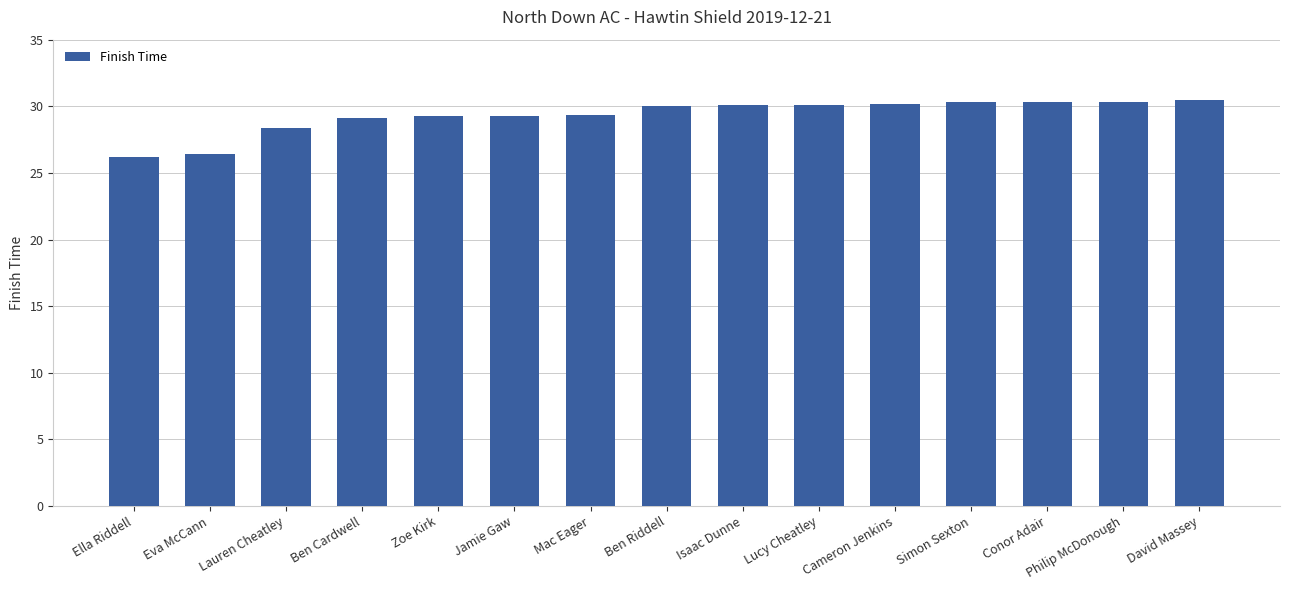

True or false: the data shows 40.4 at Mac Eager.

False